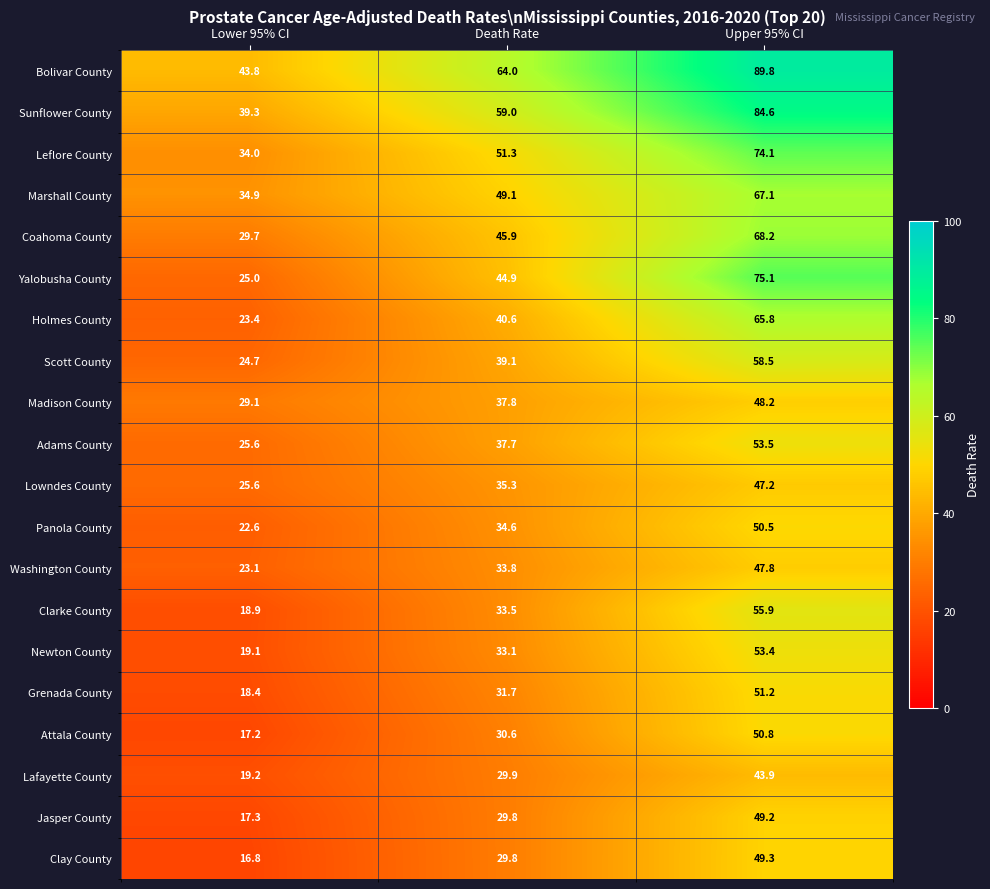

What is the minimum value shown in the chart?

16.8